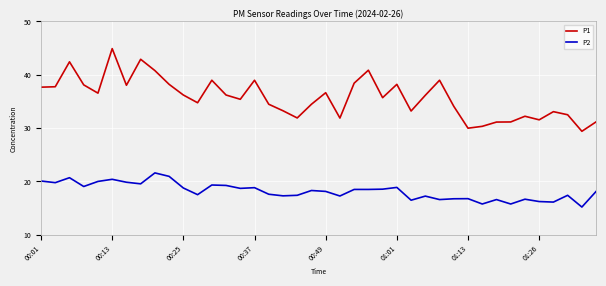

What is the highest value of the P1 series?

44.9